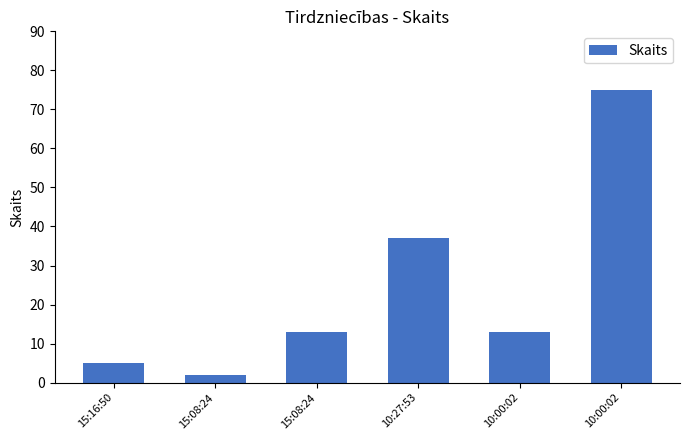

How many data points does each series have?

6